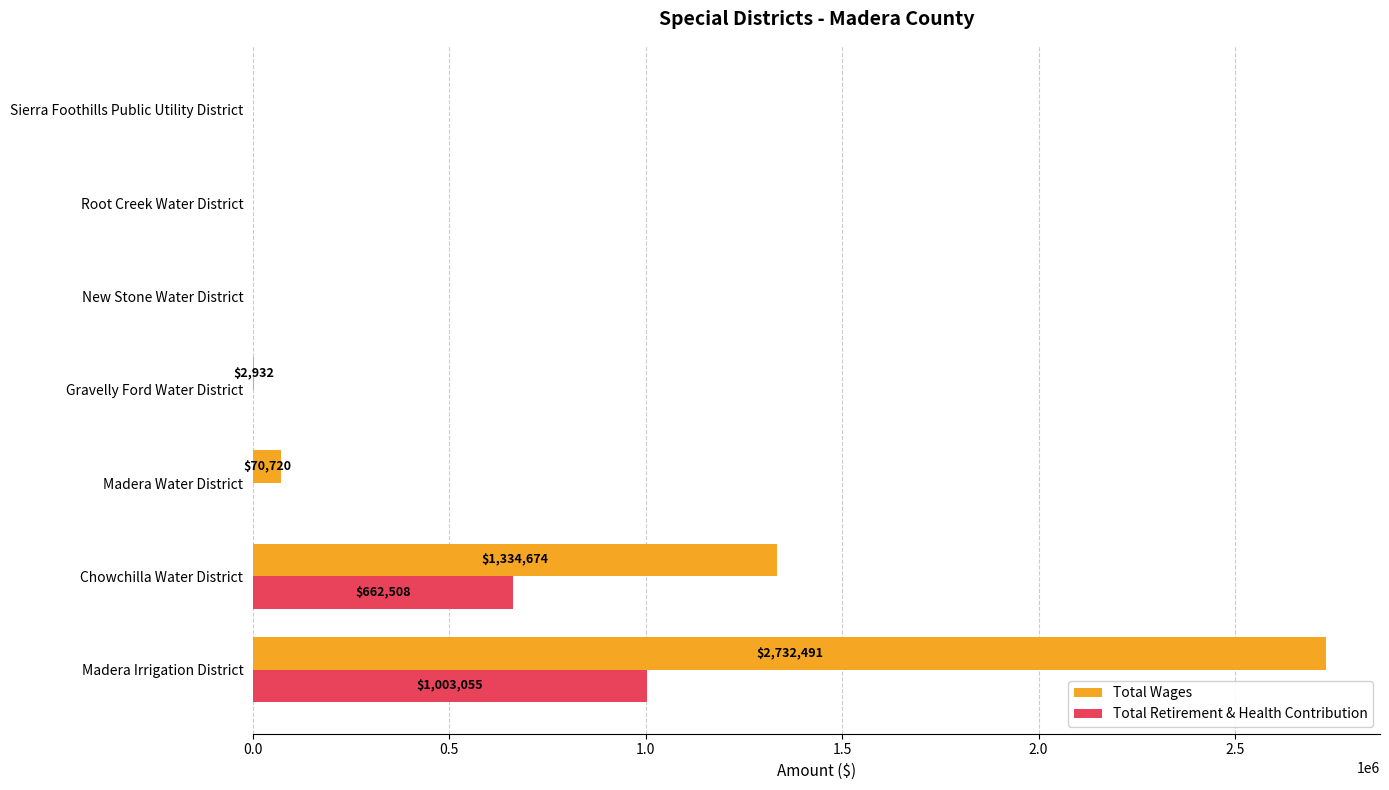

Read the Total Wages value at Madera Irrigation District.

2732491